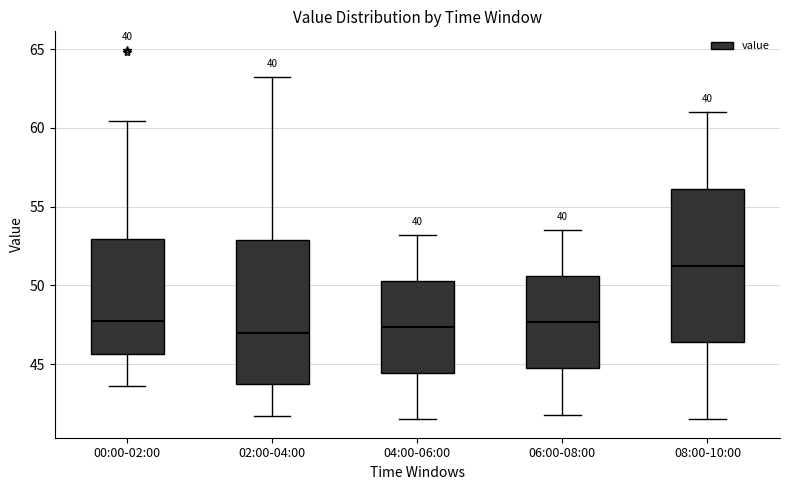

Where does the upper whisker of the box for 04:00-06:00 end on the y-axis? The values are not printed on the chart, so give them approximately, as read against the axis.

53.0